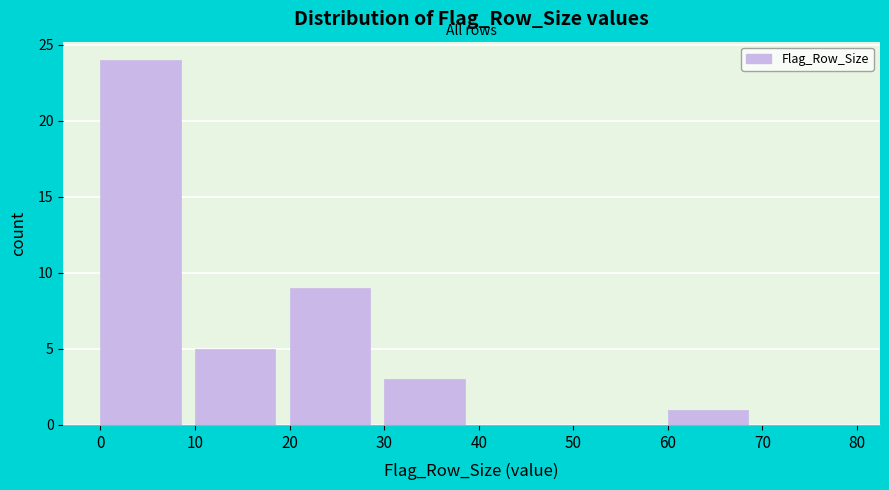

What is the height of the bar covering 10 to 20 on the x-axis? The values are not printed on the chart, so give them approximately, as read against the axis.

5